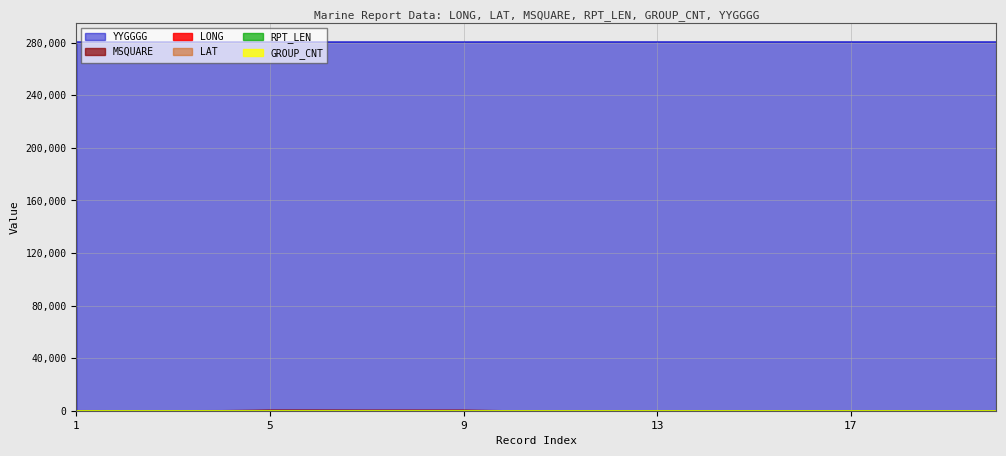

True or false: GROUP_CNT and YYGGGG intersect in this chart.

False